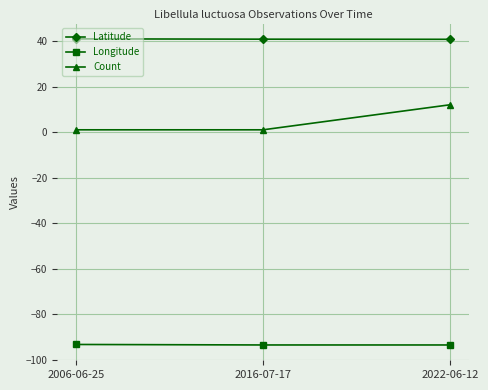

At which label does Count reach its peak?

2022-06-12